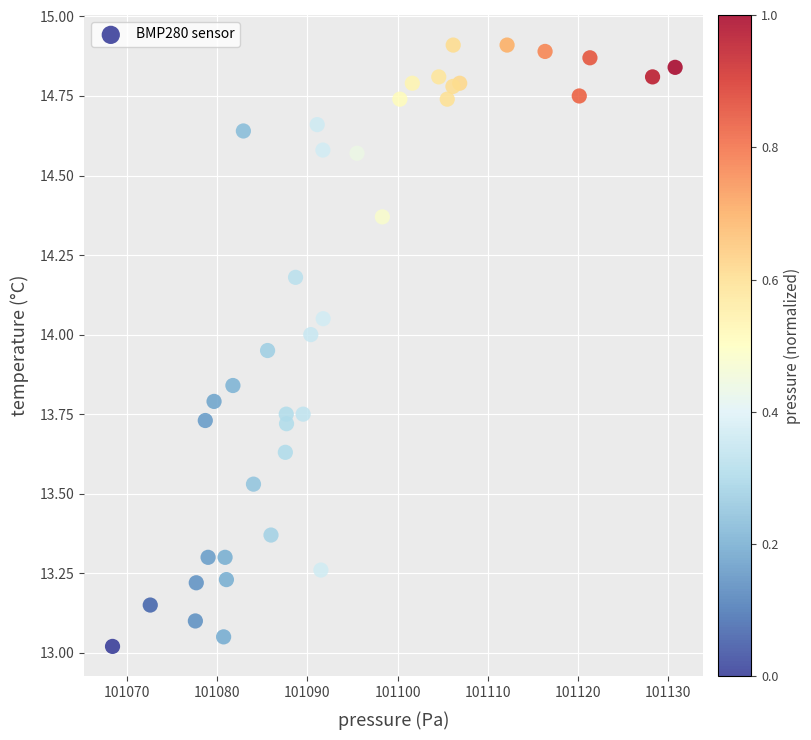

What is the range of Y values (max minus min)?

1.9